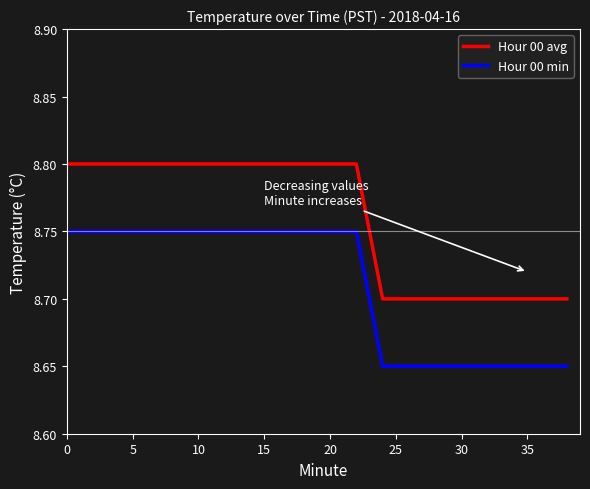

Which series has the largest total across all categories?

Hour 00 avg